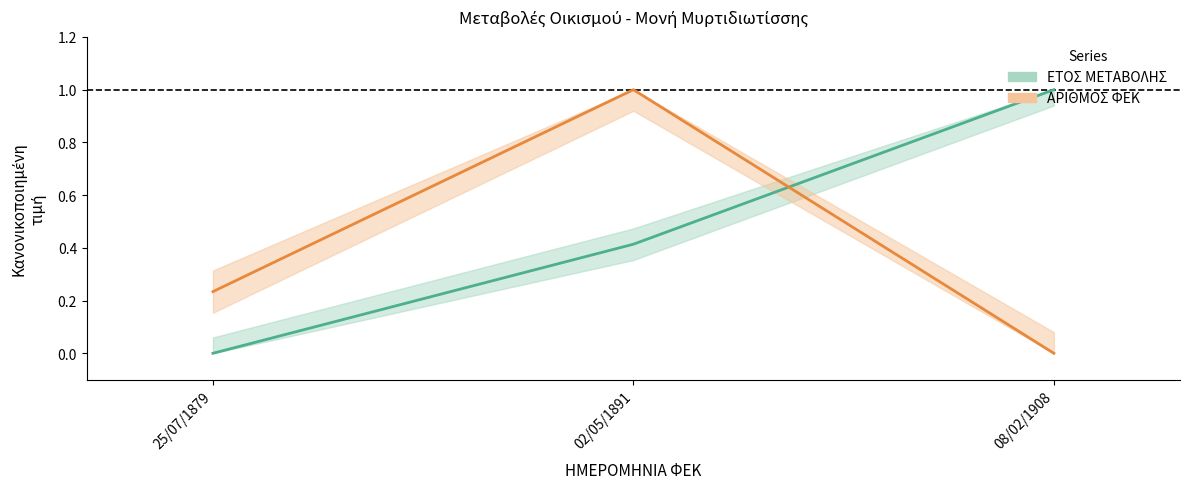

At which category is the sum across all series the highest?

02/05/1891